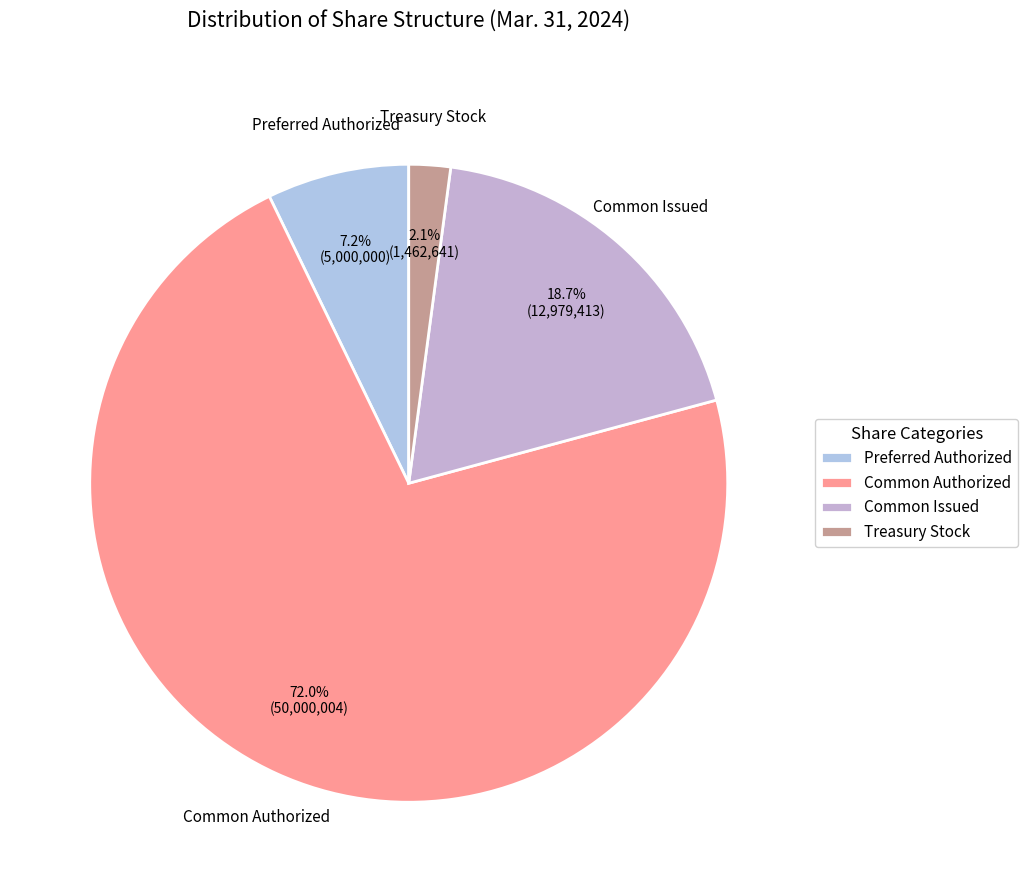

To the nearest percent, what portion does Common Authorized represent?

72%